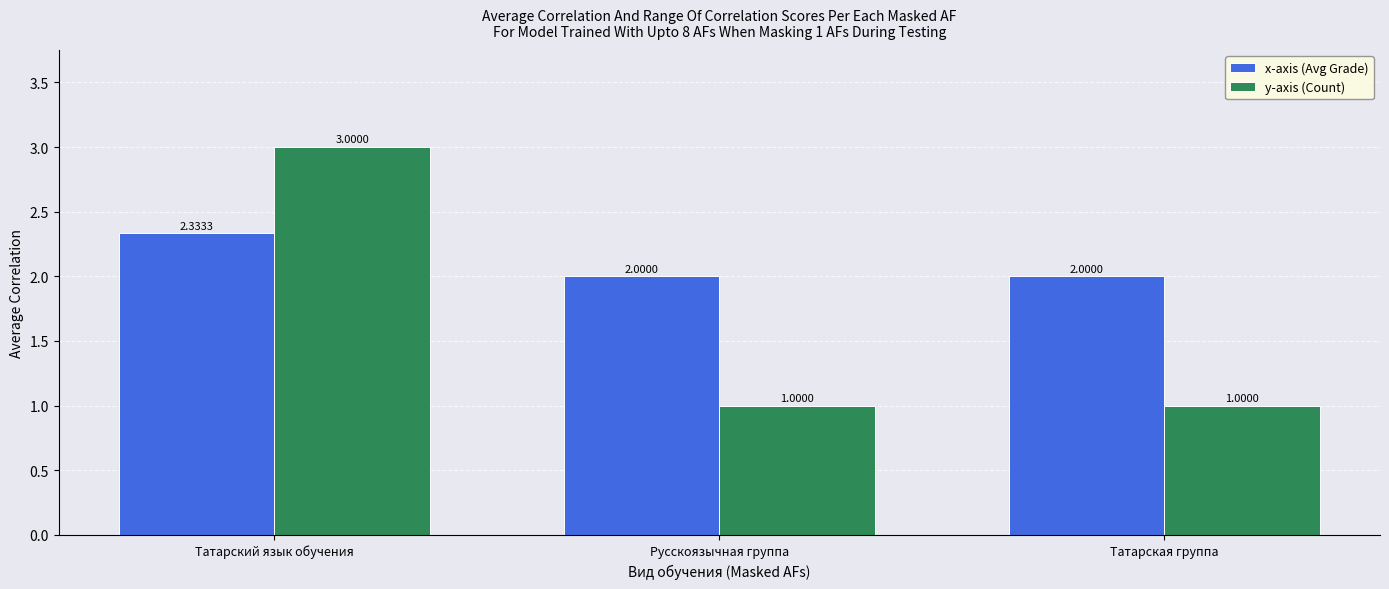

Which series has the largest total across all categories?

x-axis (Avg Grade)